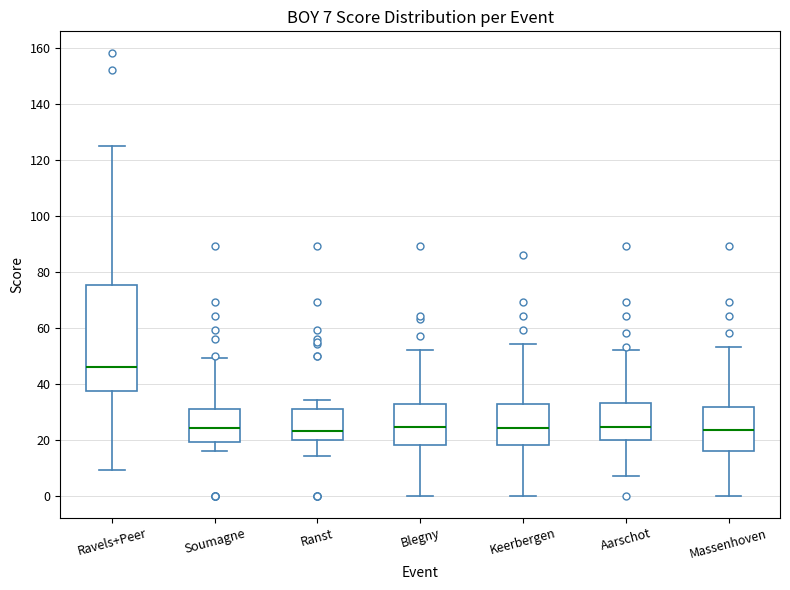

Which box has the highest median line?

Ravels+Peer